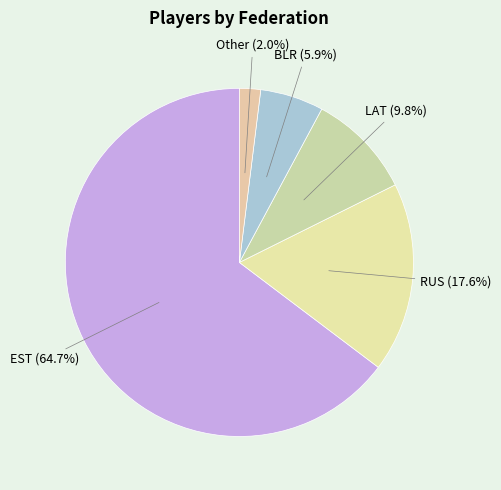

How many slices are in this pie chart?

5